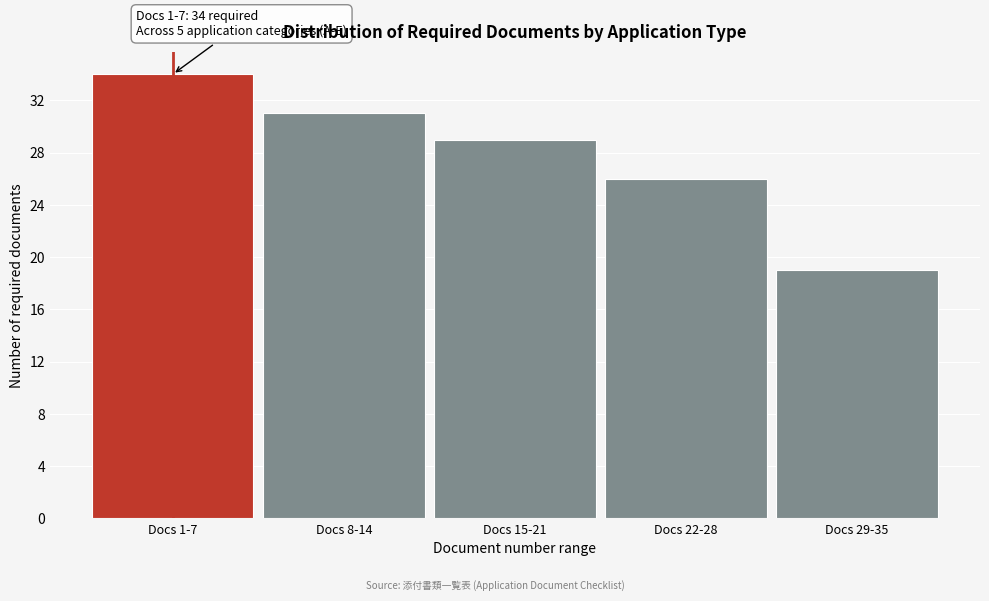

Reading left to right, list all the values displayed in this chart.

34	31	29	26	19